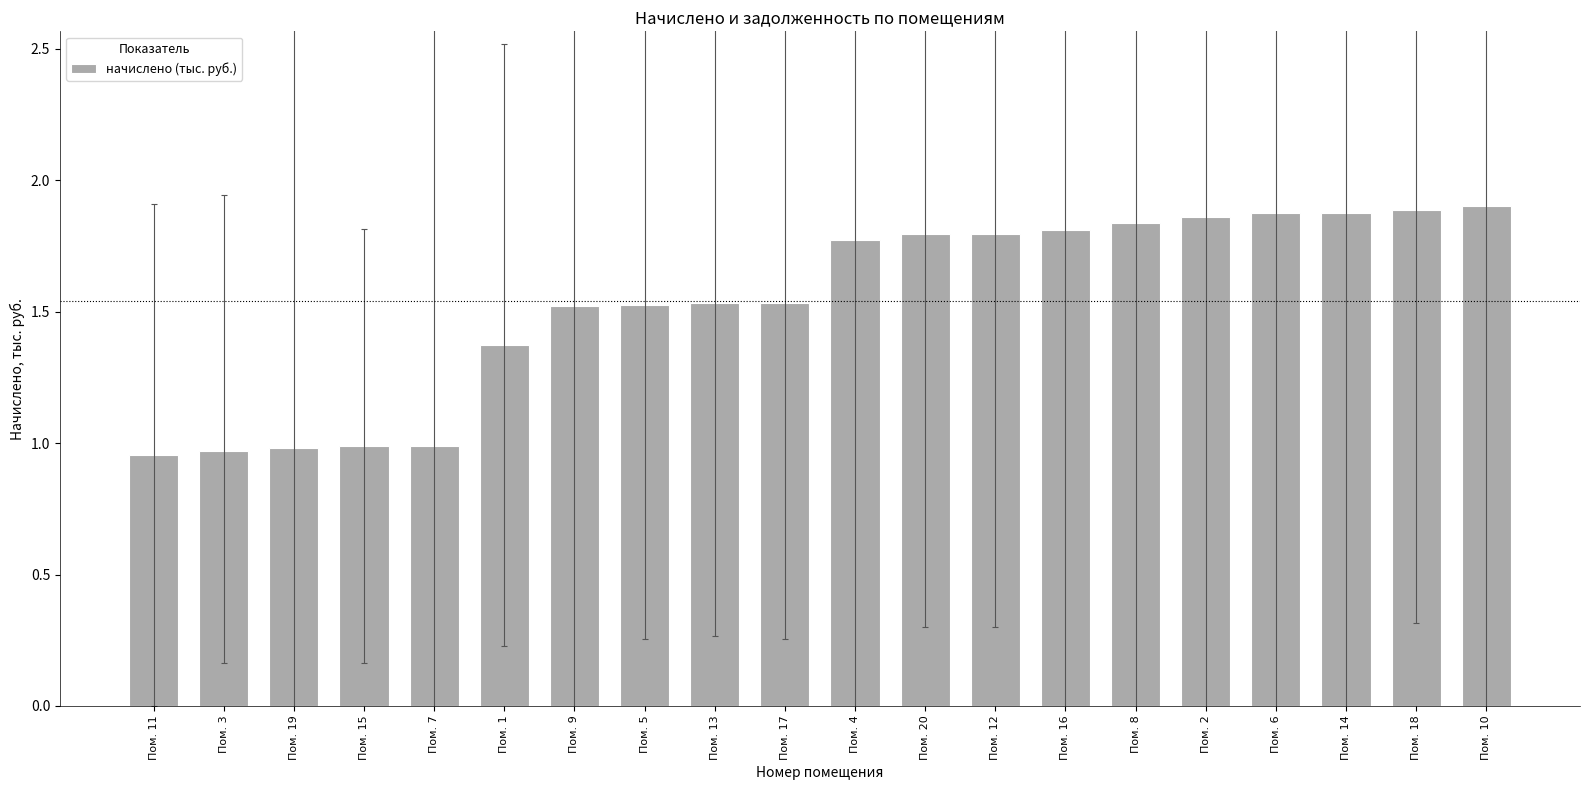

What is the sum of the values at Пом. 16 and Пом. 9?

3.3